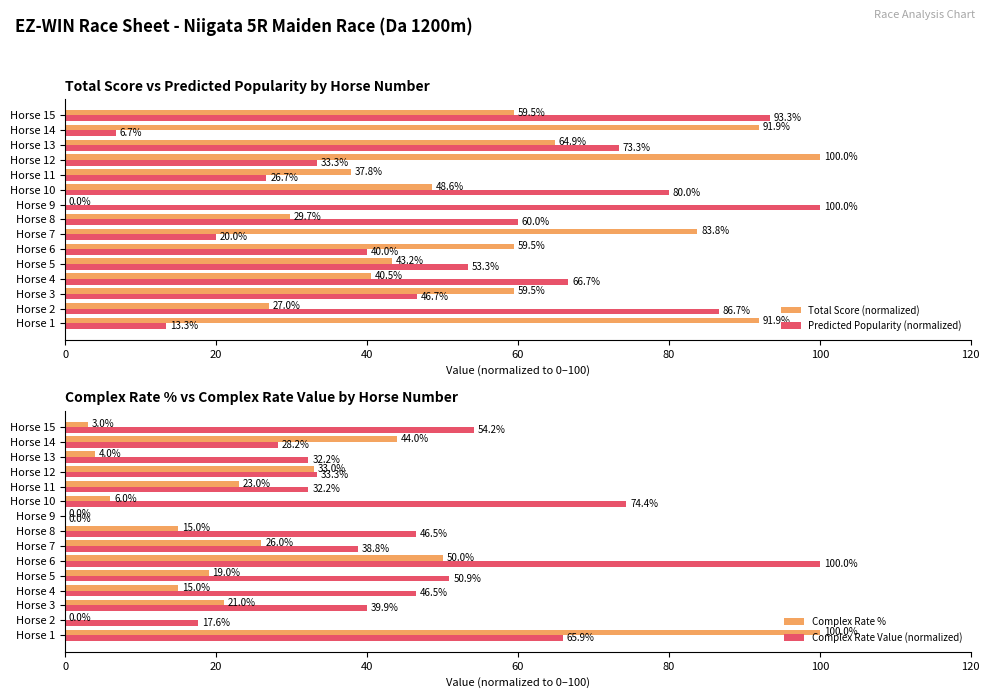

What is the sum of the Predicted Popularity (normalized) values at Horse 7 and Horse 1?

33.3